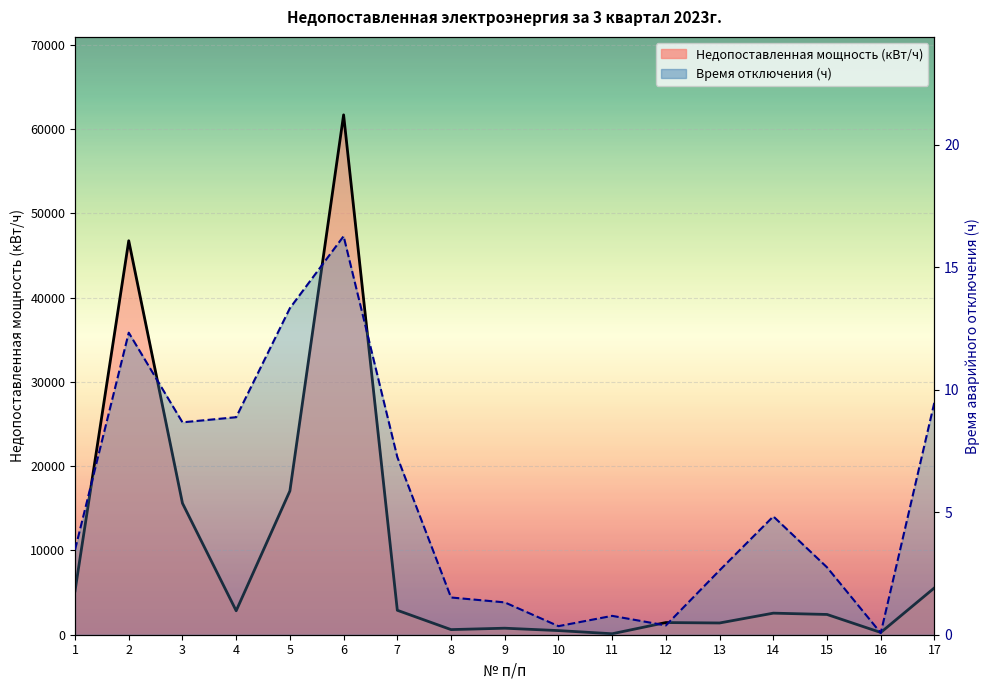

Rank the series at 9 from lowest to highest value.

Время отключения (ч), Недопоставленная мощность (кВт/ч)